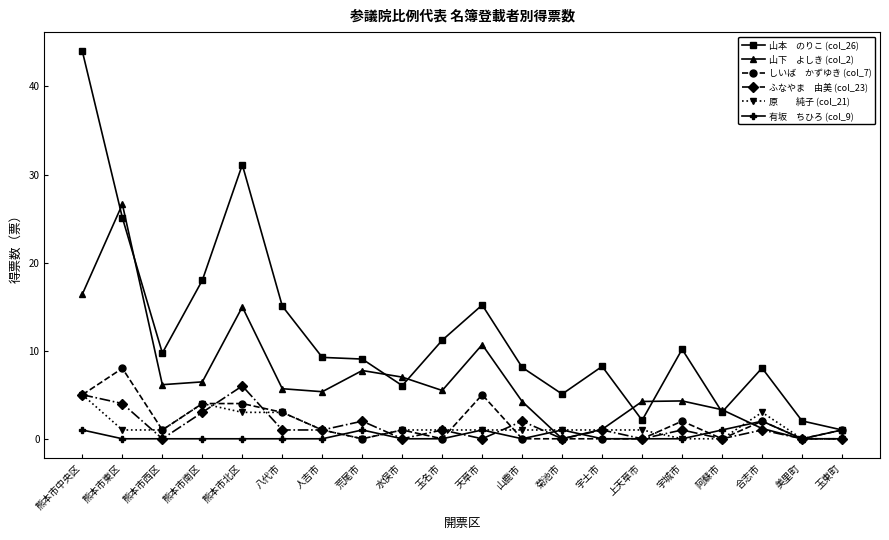

What is the difference between the highest and lowest values at 天草市?

15.2